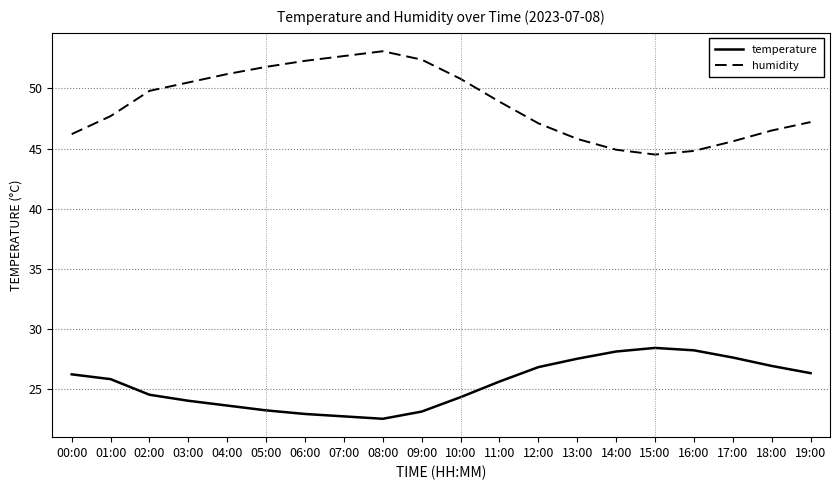

What is the total value across all series at 05:00?

75.0